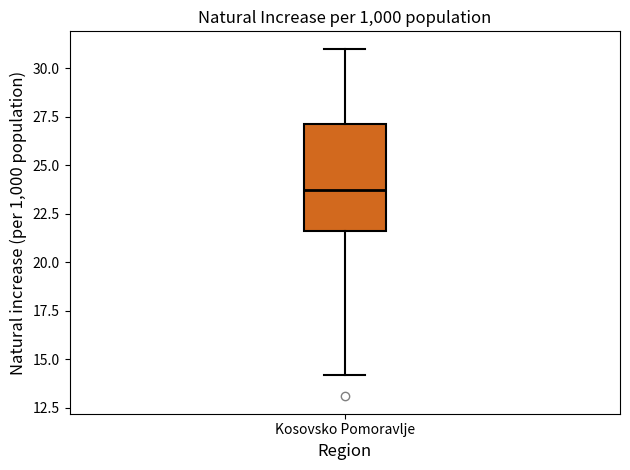

Where does the lower whisker of the box for Kosovsko Pomoravlje end on the y-axis? The values are not printed on the chart, so give them approximately, as read against the axis.

14.0